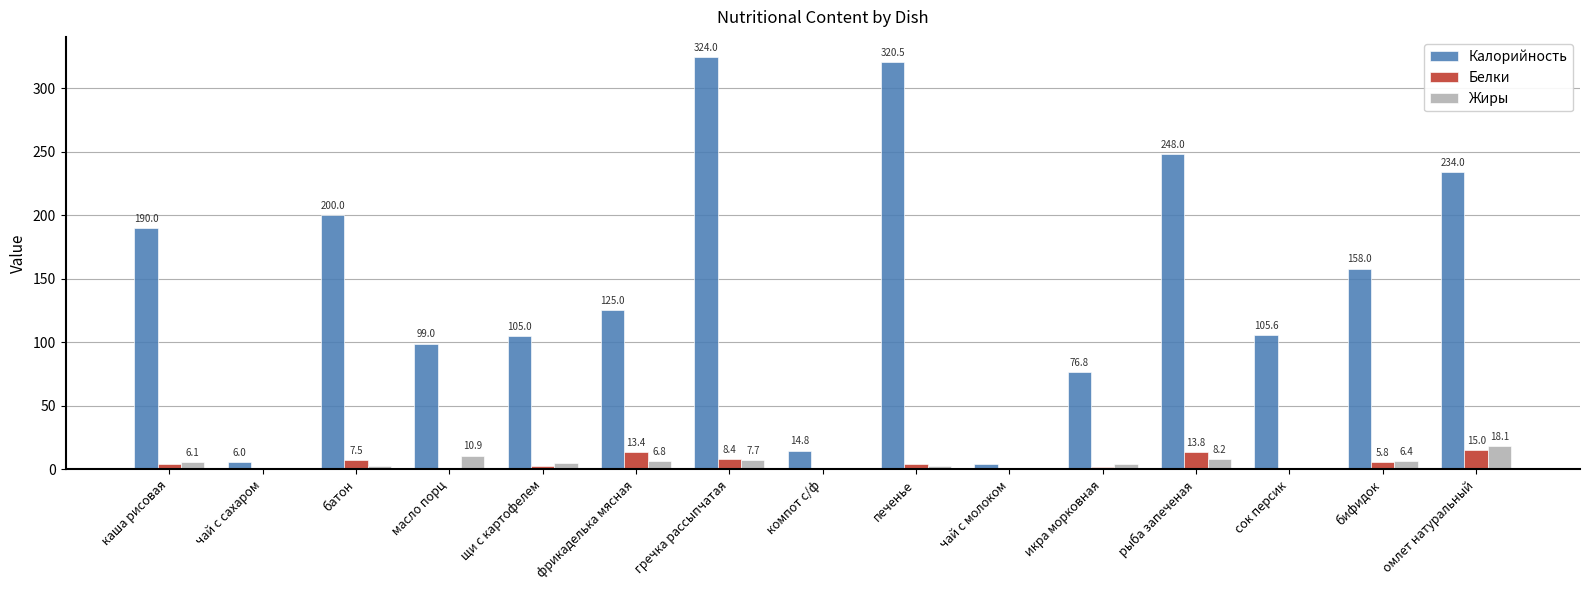

At which category is the sum across all series the highest?

гречка рассыпчатая